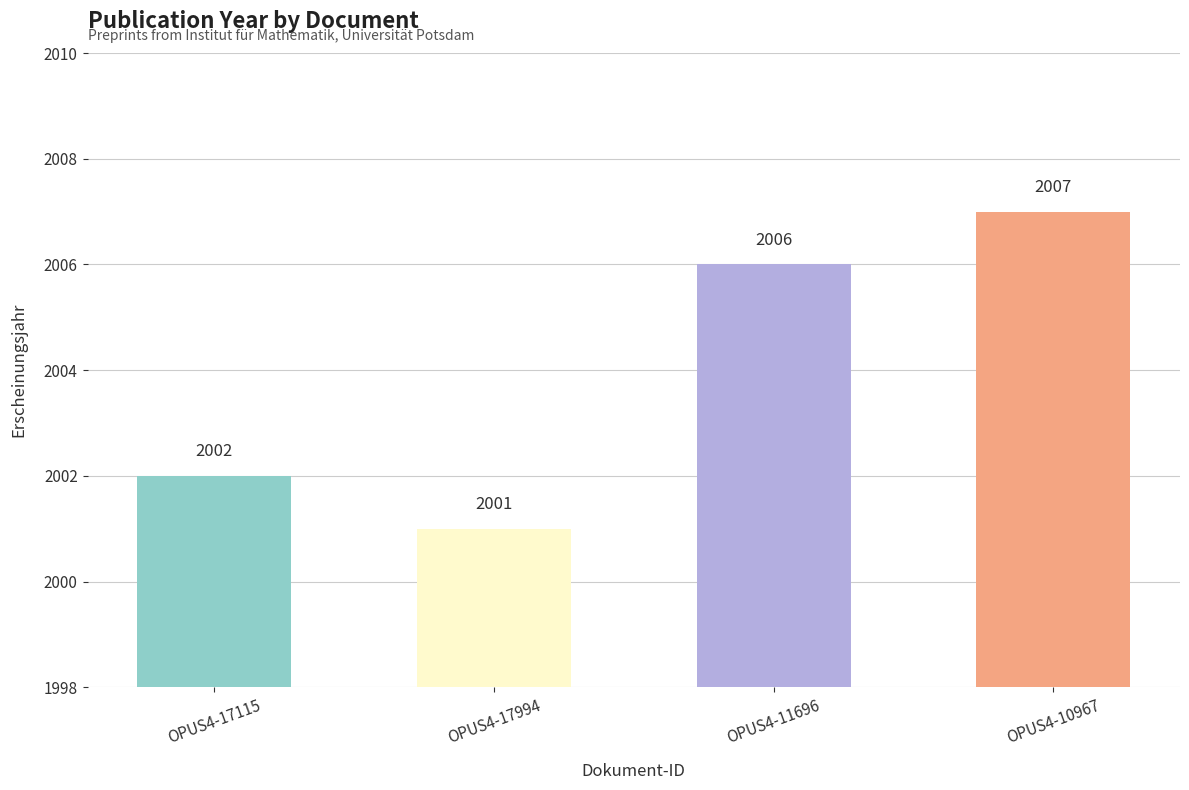

Where is the data nearest to the value 2004?

OPUS4-17115